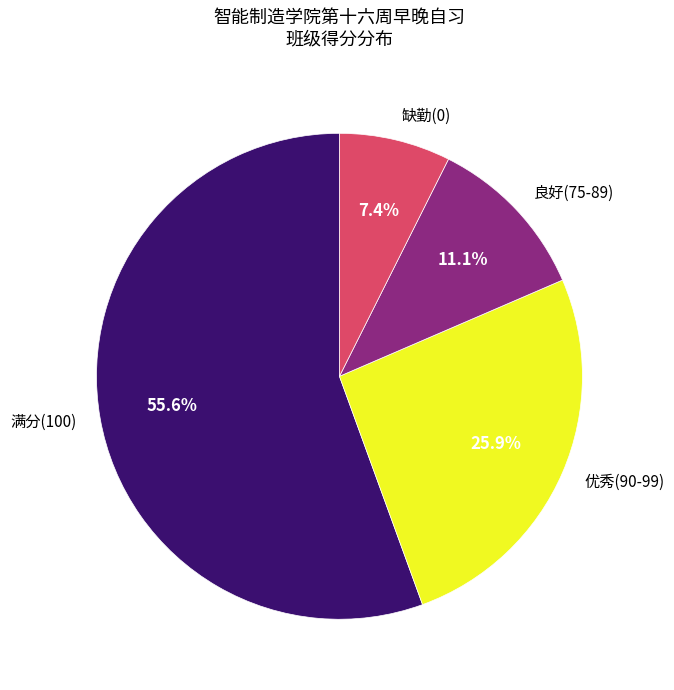

What percentage do 良好(75-89) and 满分(100) together represent?

66.7%